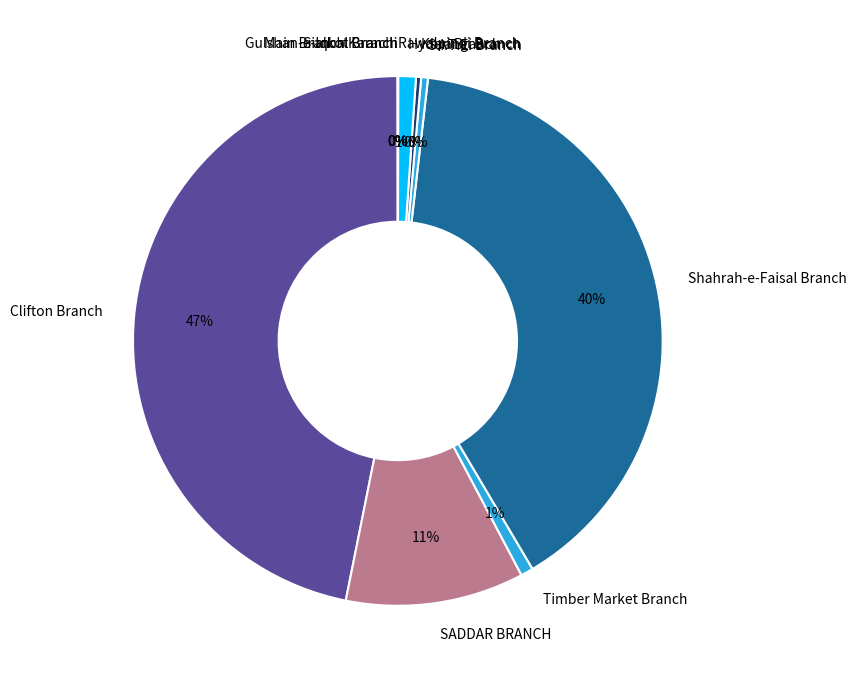

What is the largest slice in the pie chart?

Clifton Branch